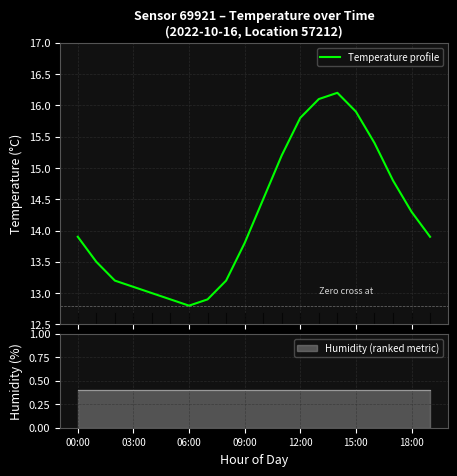

Read the value at 7.

12.9